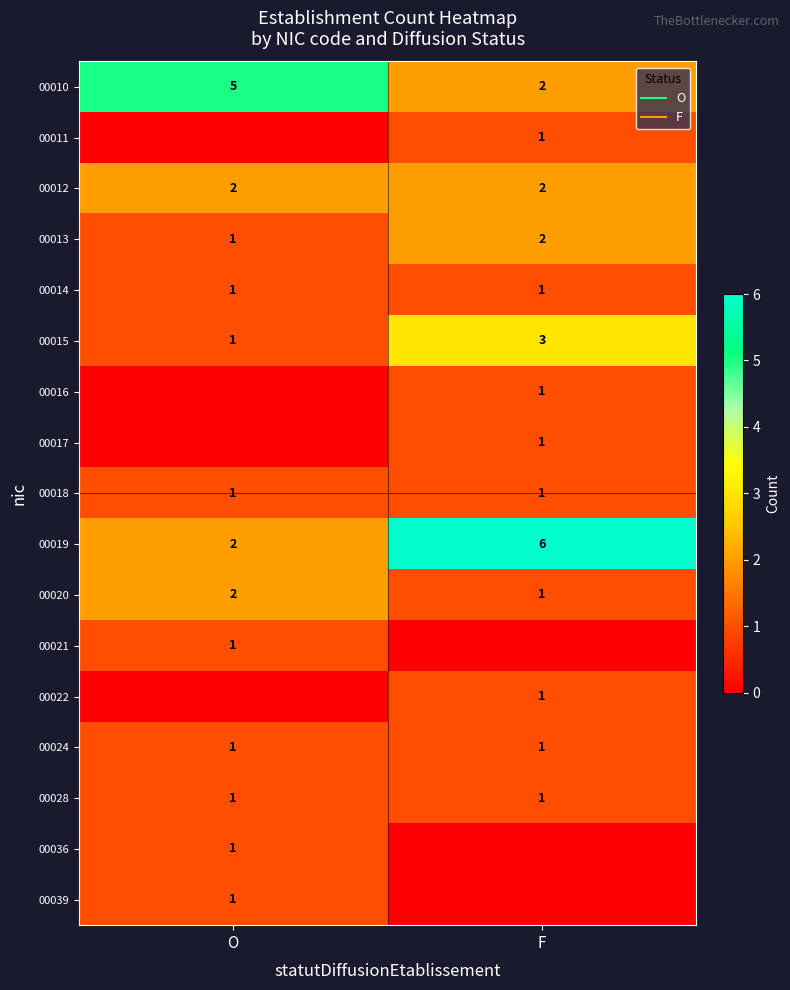

How many positive values does the 00016 series have?

1